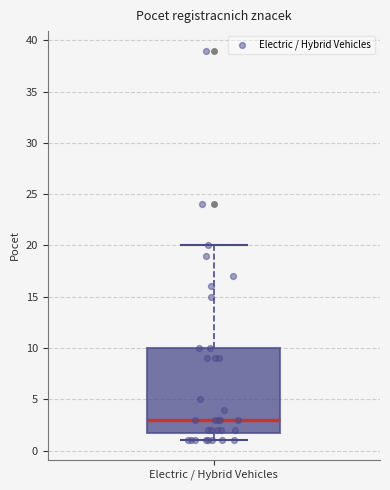

Read this box plot against the y-axis: the position of the median line, the range covered by the box, and the ends of both whiskers. The values are not printed on the chart, so give them approximately, as read against the axis.

median 3, box 2 to 10, whiskers 1 to 20